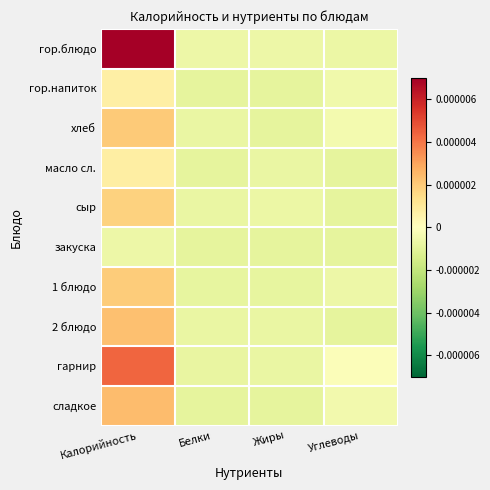

Reading left to right, transcribe all the data shown in this chart.

гор.блюдо: Калорийность=0.0	Белки=-0.0	Жиры=-0.0	Углеводы=-0.0
гор.напиток: Калорийность=0.0	Белки=-0.0	Жиры=-0.0	Углеводы=-0.0
хлеб: Калорийность=0.0	Белки=-0.0	Жиры=-0.0	Углеводы=-0.0
масло сл.: Калорийность=0.0	Белки=-0.0	Жиры=-0.0	Углеводы=-0.0
сыр: Калорийность=0.0	Белки=-0.0	Жиры=-0.0	Углеводы=-0.0
закуска: Калорийность=-0.0	Белки=-0.0	Жиры=-0.0	Углеводы=-0.0
1 блюдо: Калорийность=0.0	Белки=-0.0	Жиры=-0.0	Углеводы=-0.0
2 блюдо: Калорийность=0.0	Белки=-0.0	Жиры=-0.0	Углеводы=-0.0
гарнир: Калорийность=0.0	Белки=-0.0	Жиры=-0.0	Углеводы=-0.0
сладкое: Калорийность=0.0	Белки=-0.0	Жиры=-0.0	Углеводы=-0.0